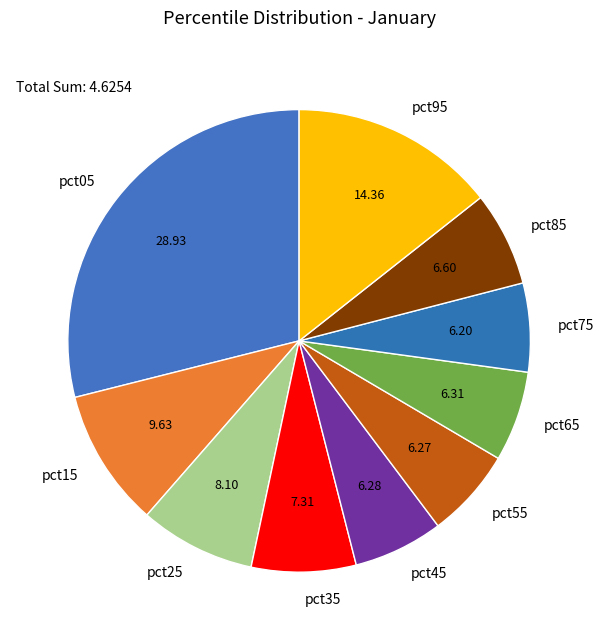

Combined, do pct75 and pct35 account for over 50%?

No